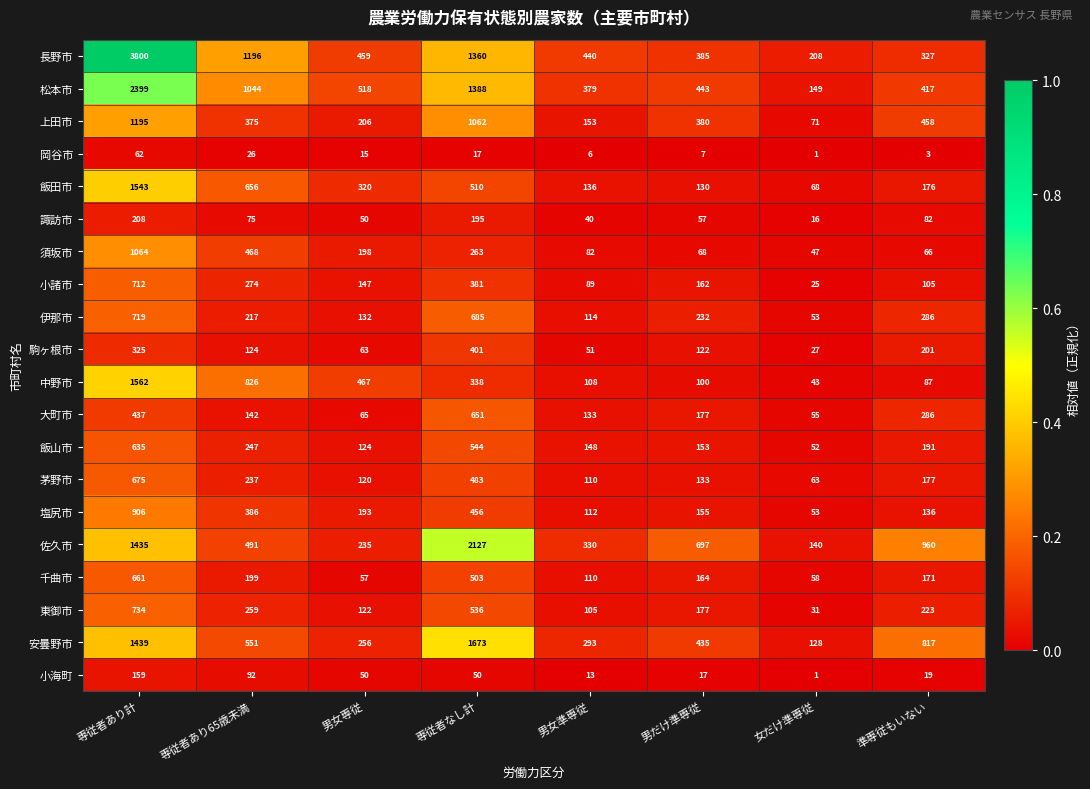

Rank the categories by 駒ヶ根市 value from lowest to highest.

女だけ準専従, 男女準専従, 男女専従, 男だけ準専従, 専従者あり65歳未満, 準専従もいない, 専従者あり計, 専従者なし計